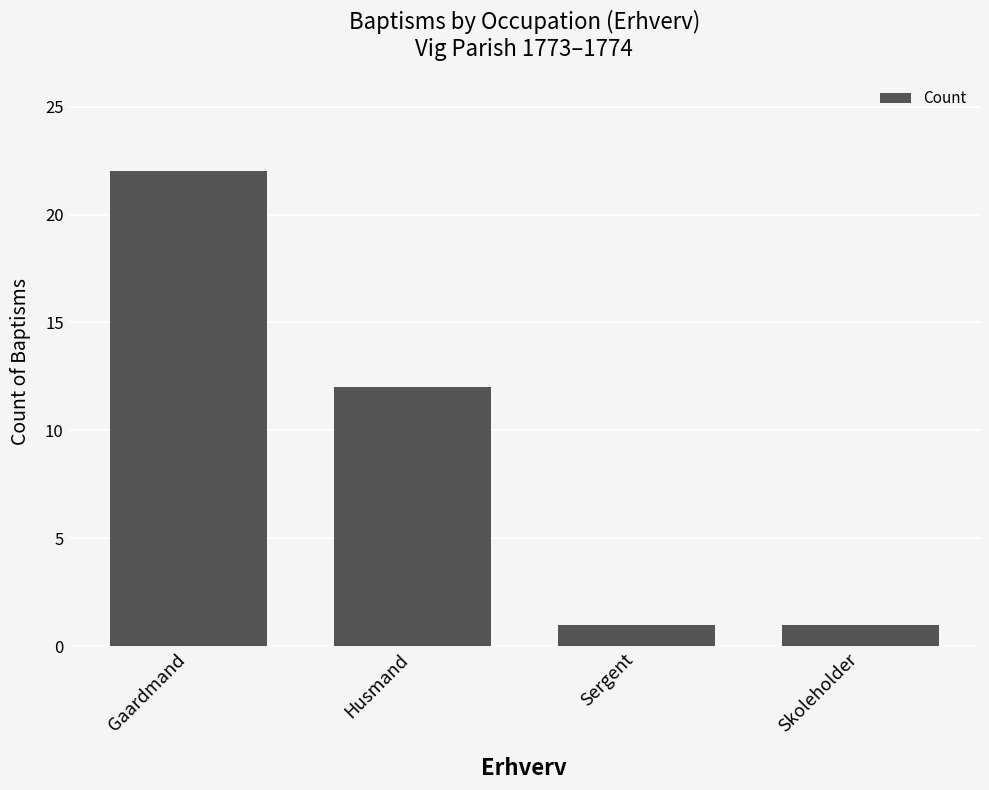

How many bars are there in total?

4